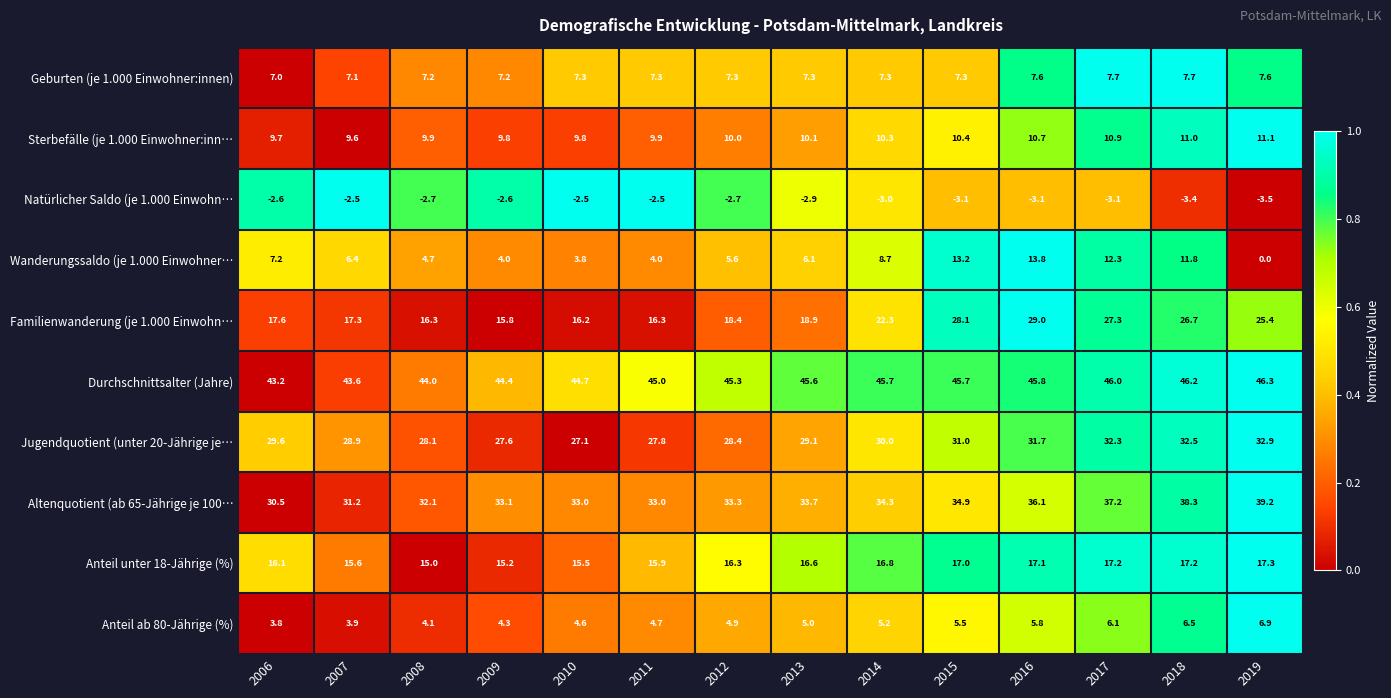

Count the number of data series in this chart.

10